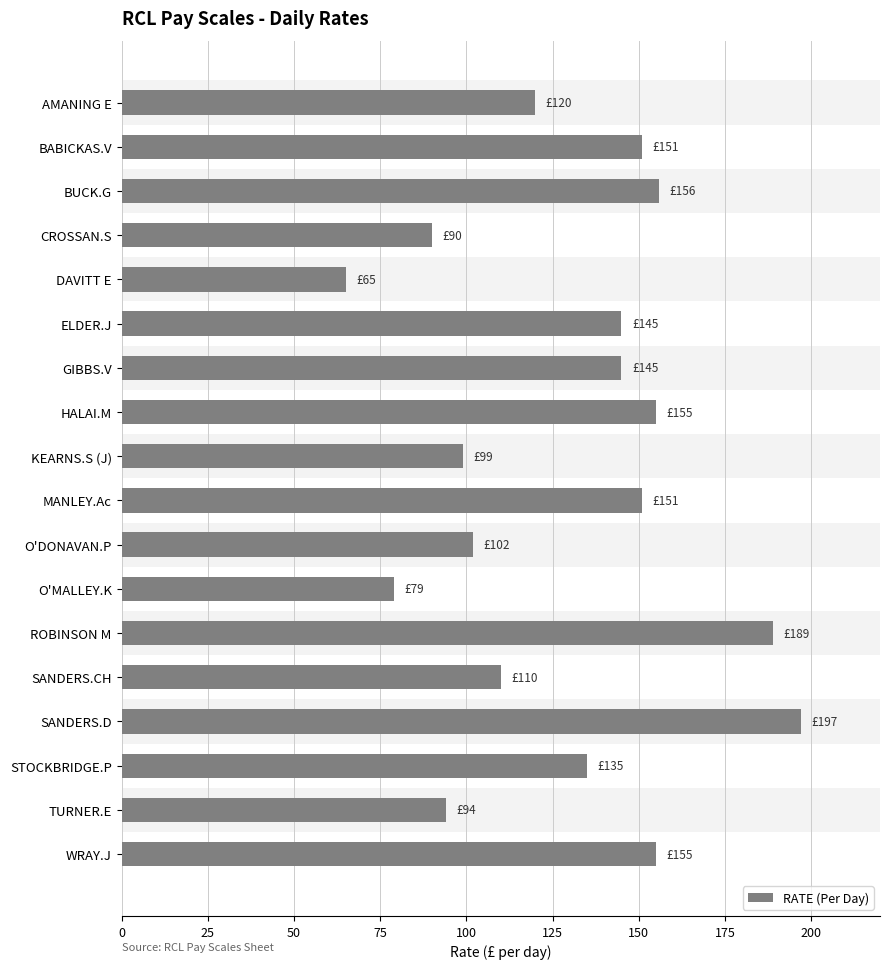

At which category does the chart reach its peak across all series?

SANDERS.D